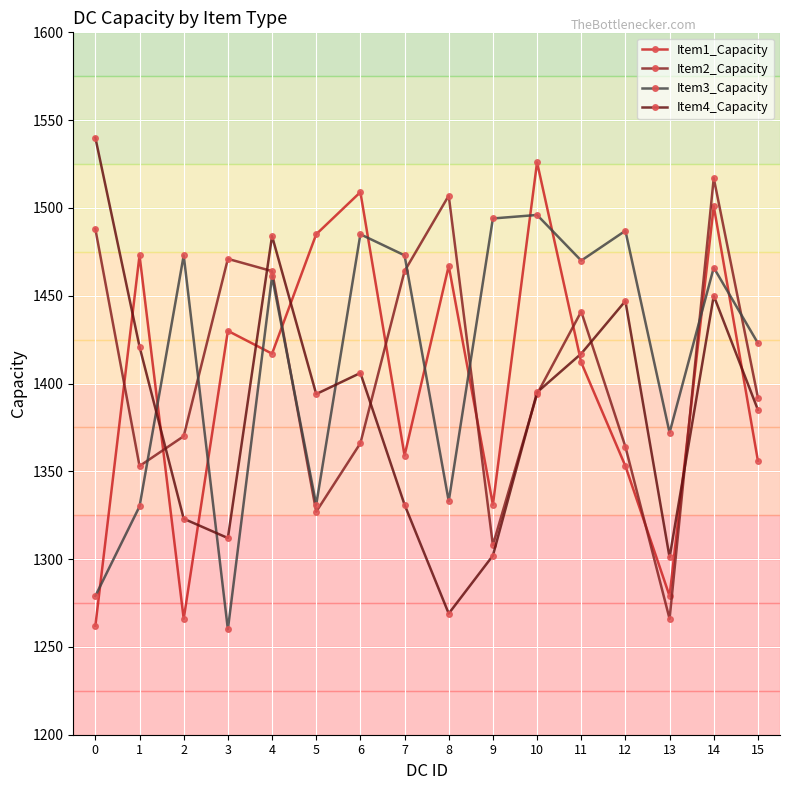

Between which two adjacent categories do Item2_Capacity and Item1_Capacity first intersect?

0 and 1